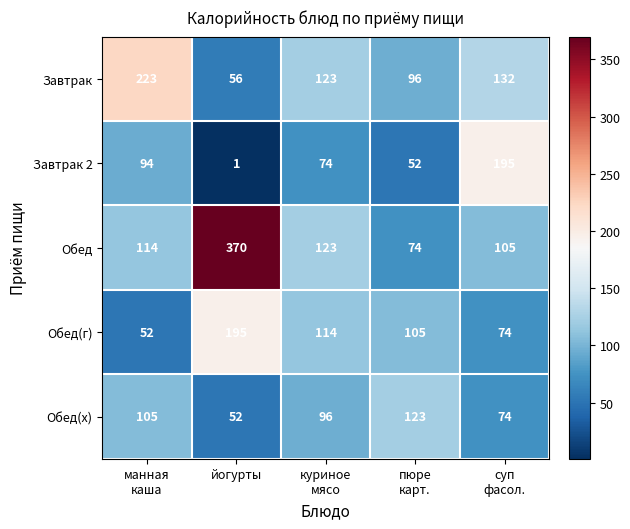

Reading left to right, what are all the values shown in this chart?

Завтрак: 223	56	123	96	132
Завтрак 2: 94	1	74	52	195
Обед: 114	370	123	74	105
Обед(г): 52	195	114	105	74
Обед(х): 105	52	96	123	74